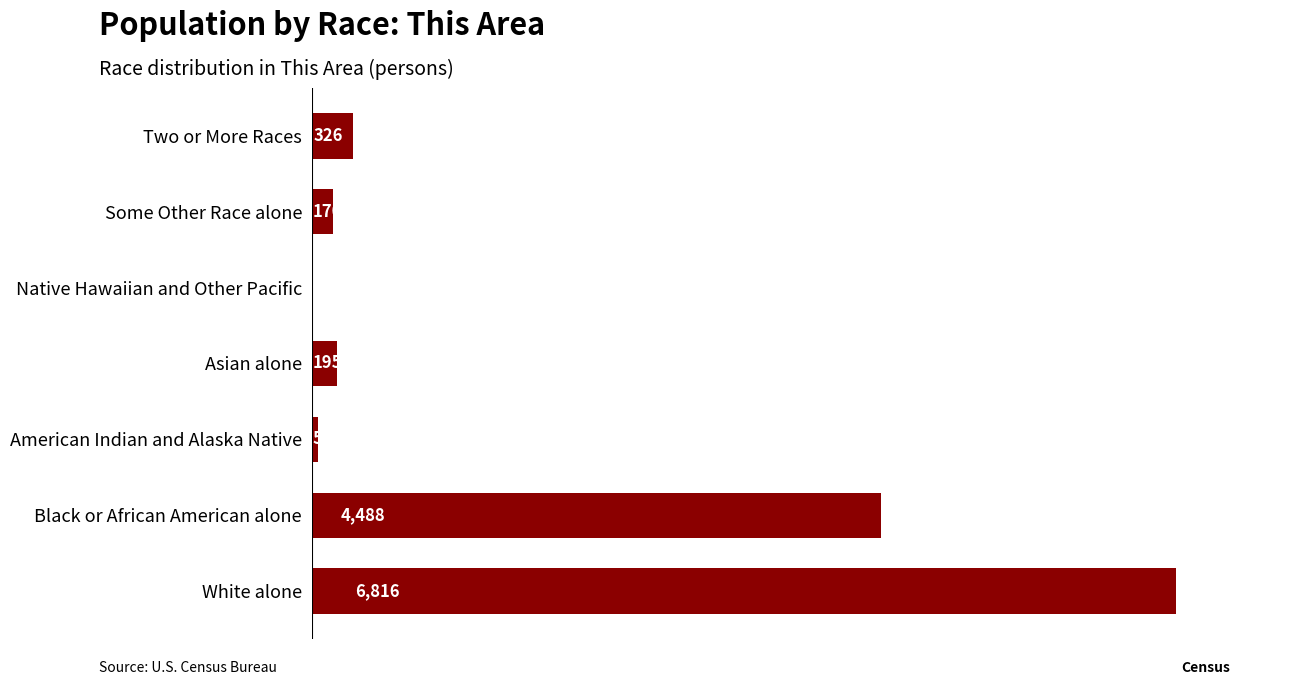

At which label is the value closest to 3408?

Black or African American alone